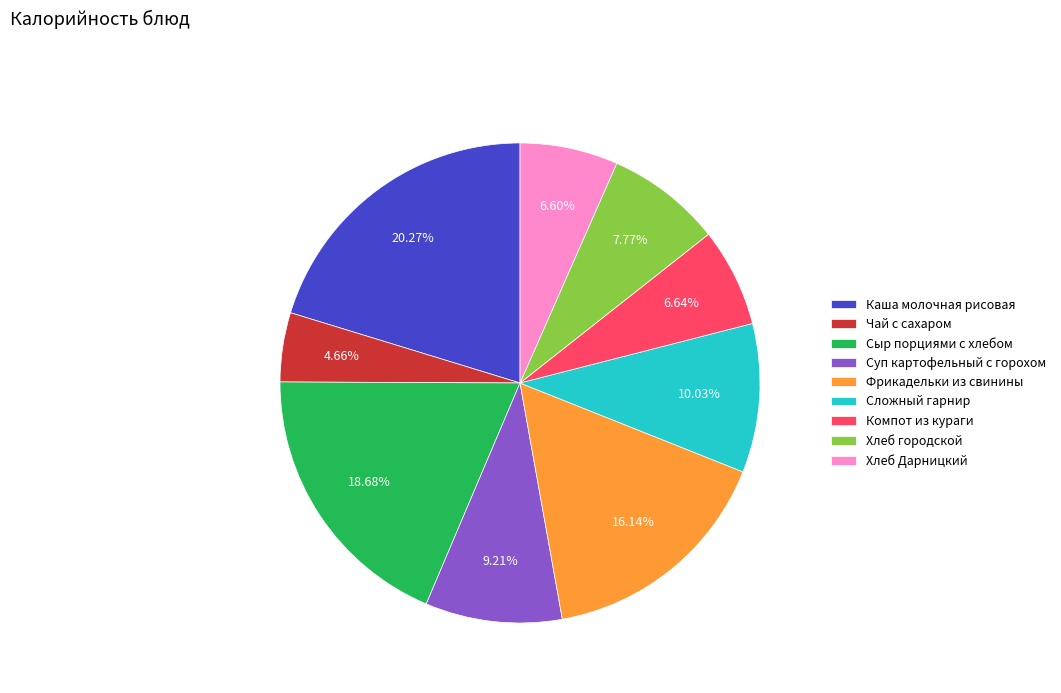

True or false: Фрикадельки из свинины accounts for 16% of the total.

True